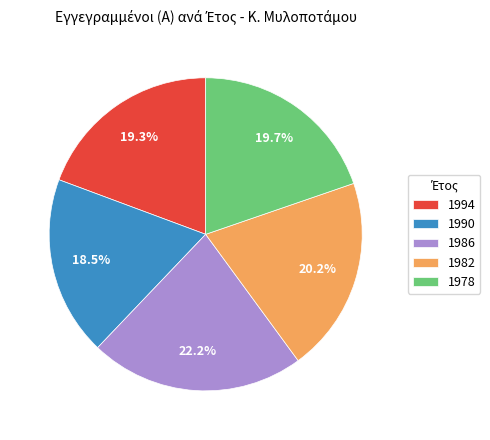

Count the number of slices in the pie.

5